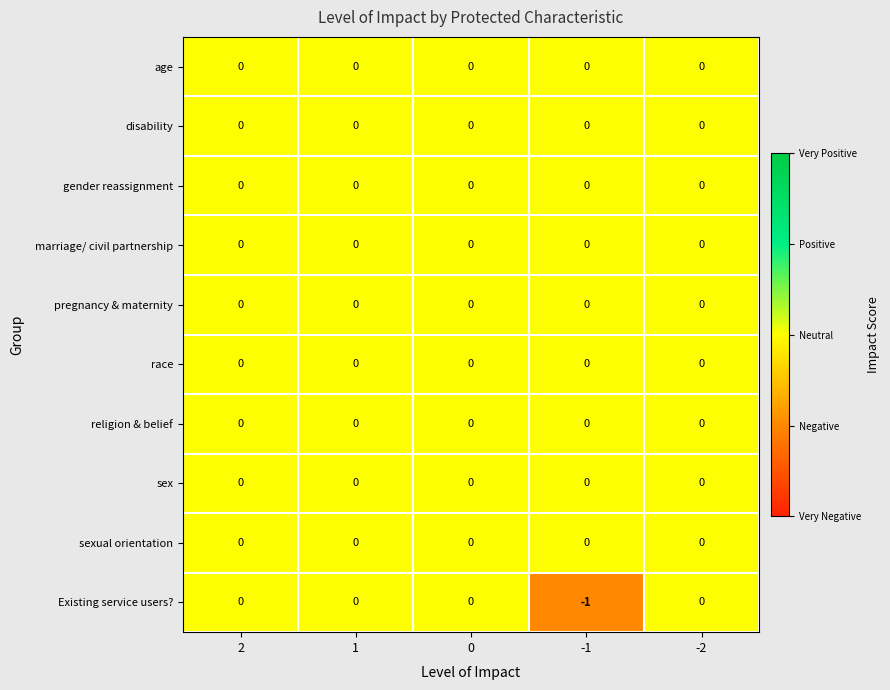

Is it true that sex equals 0 at 0?

True